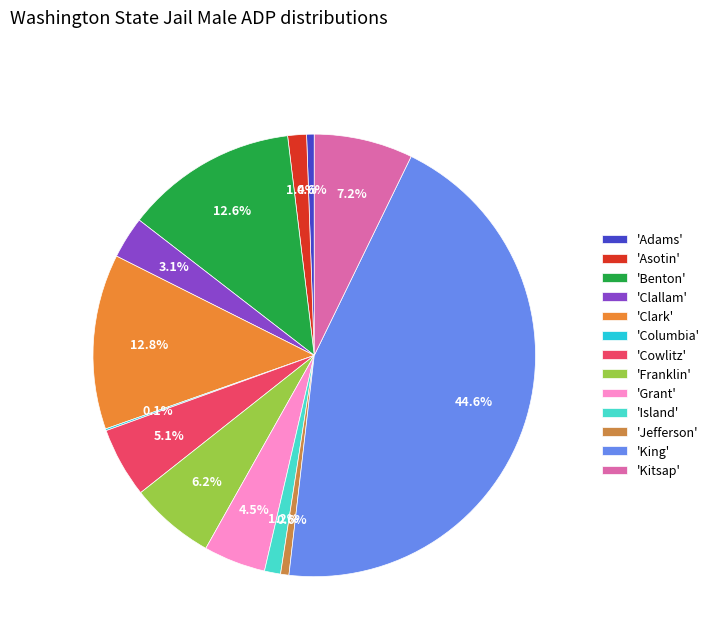

Does any single category account for the majority?

No